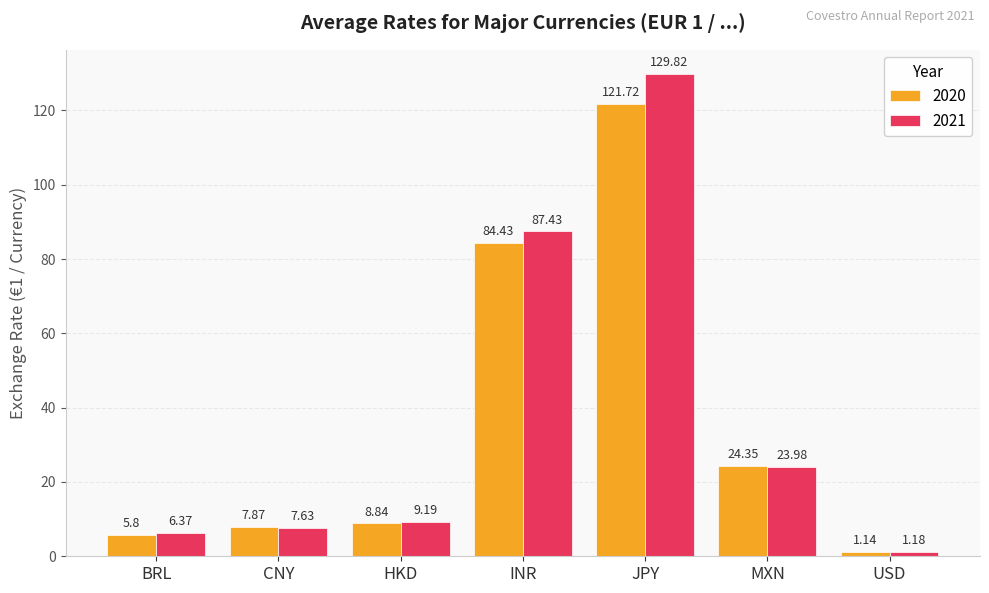

How many groups of bars are there?

7